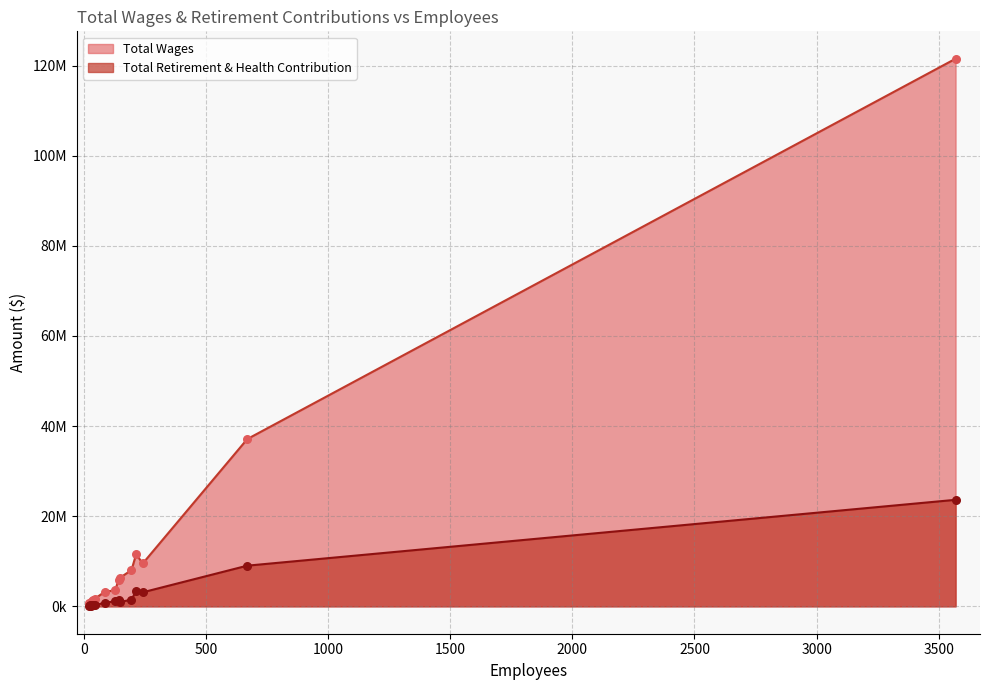

Which series reaches the minimum Y coordinate?

Total Retirement & Health Contribution